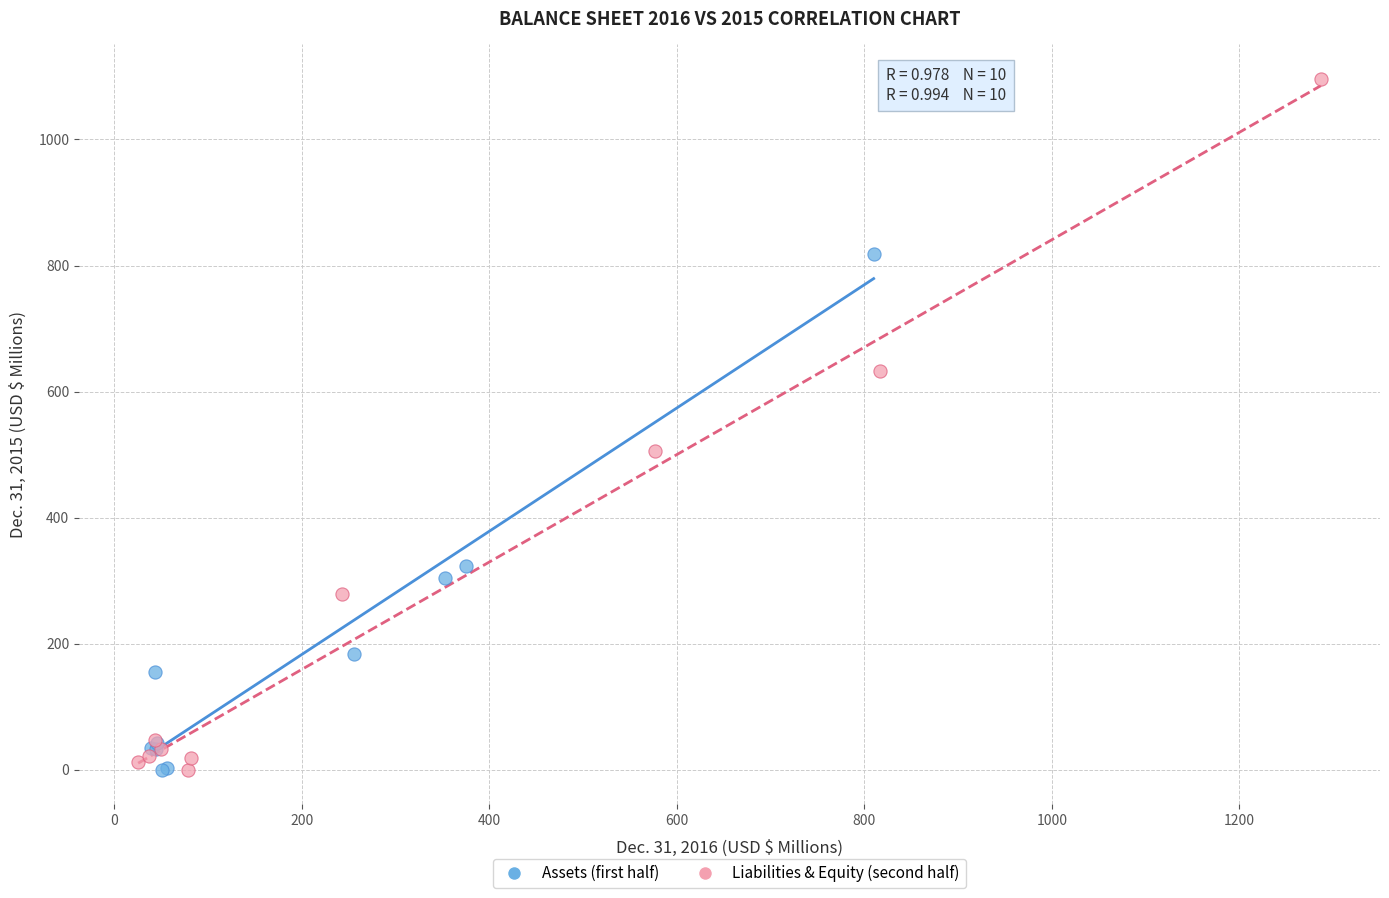

Which series has the largest Y range (max minus min)?

Liabilities & Equity (second half)